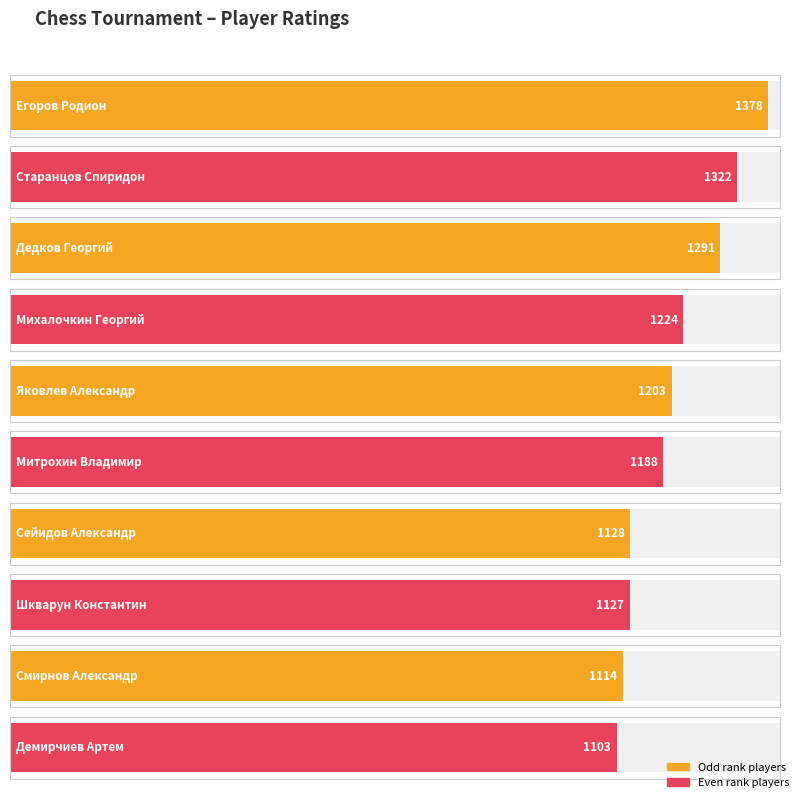

What is the value of the 7th bar from the left?

1128